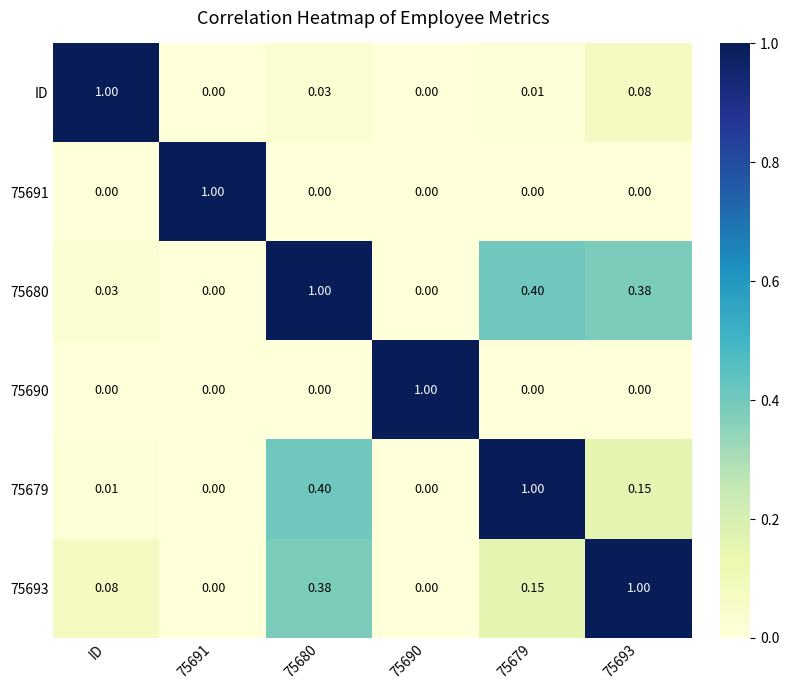

List the series in order of their peak value, highest first.

ID, 75691, 75680, 75690, 75679, 75693